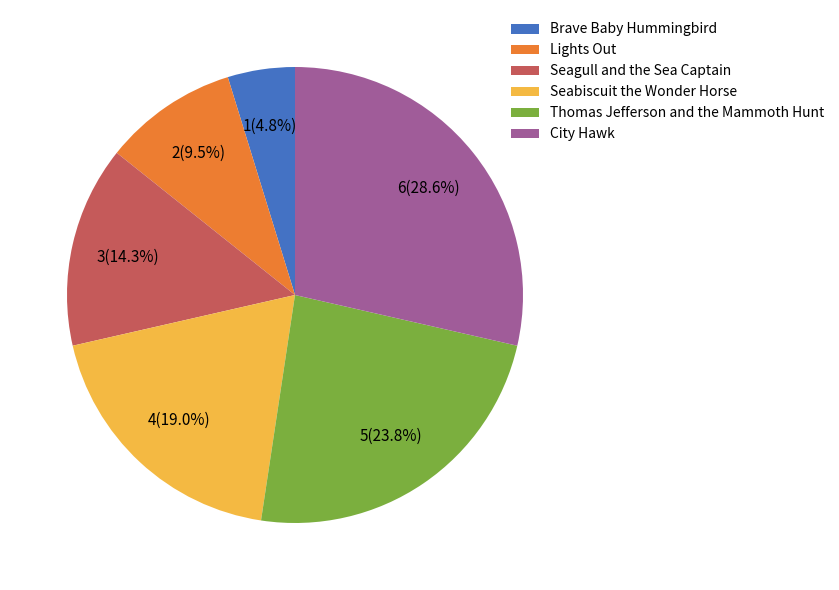

To the nearest percent, what is the combined percentage of Seagull and the Sea Captain and Lights Out?

24%